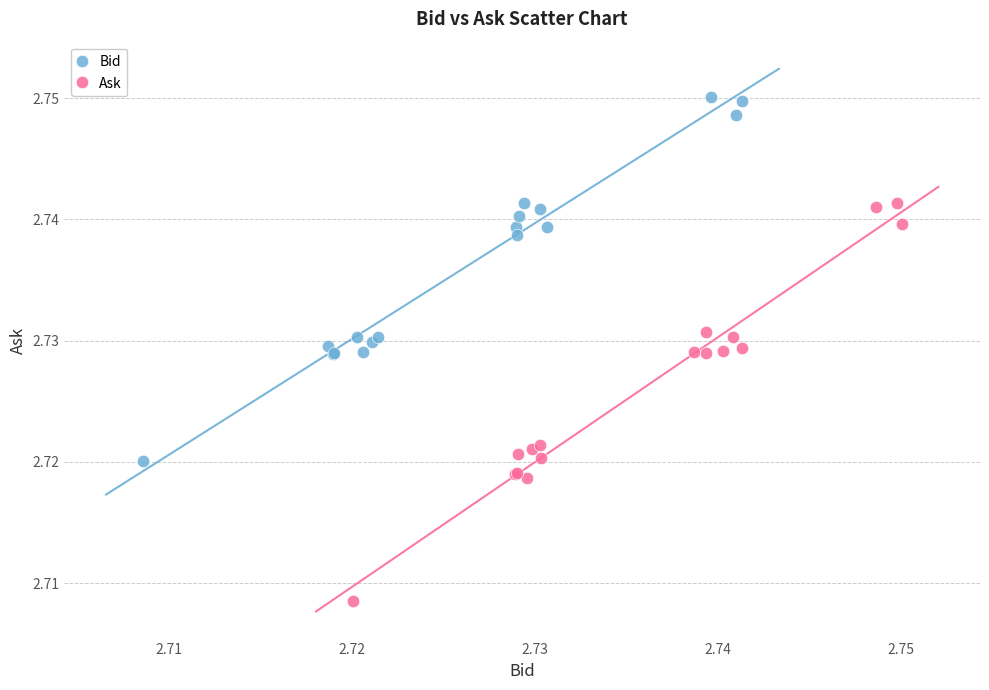

Which series contains the highest Y value?

Bid